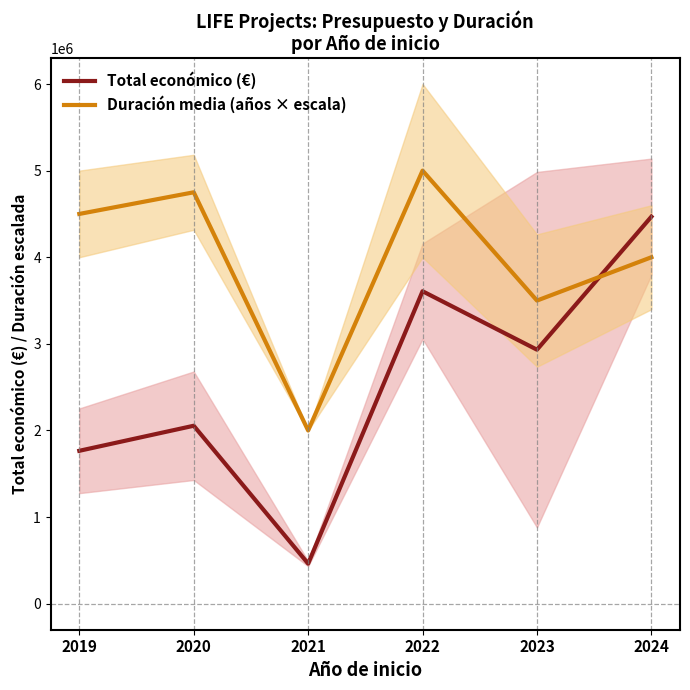

Rank the series by their maximum value, from highest to lowest.

Duración media (años × escala), Total económico (€)